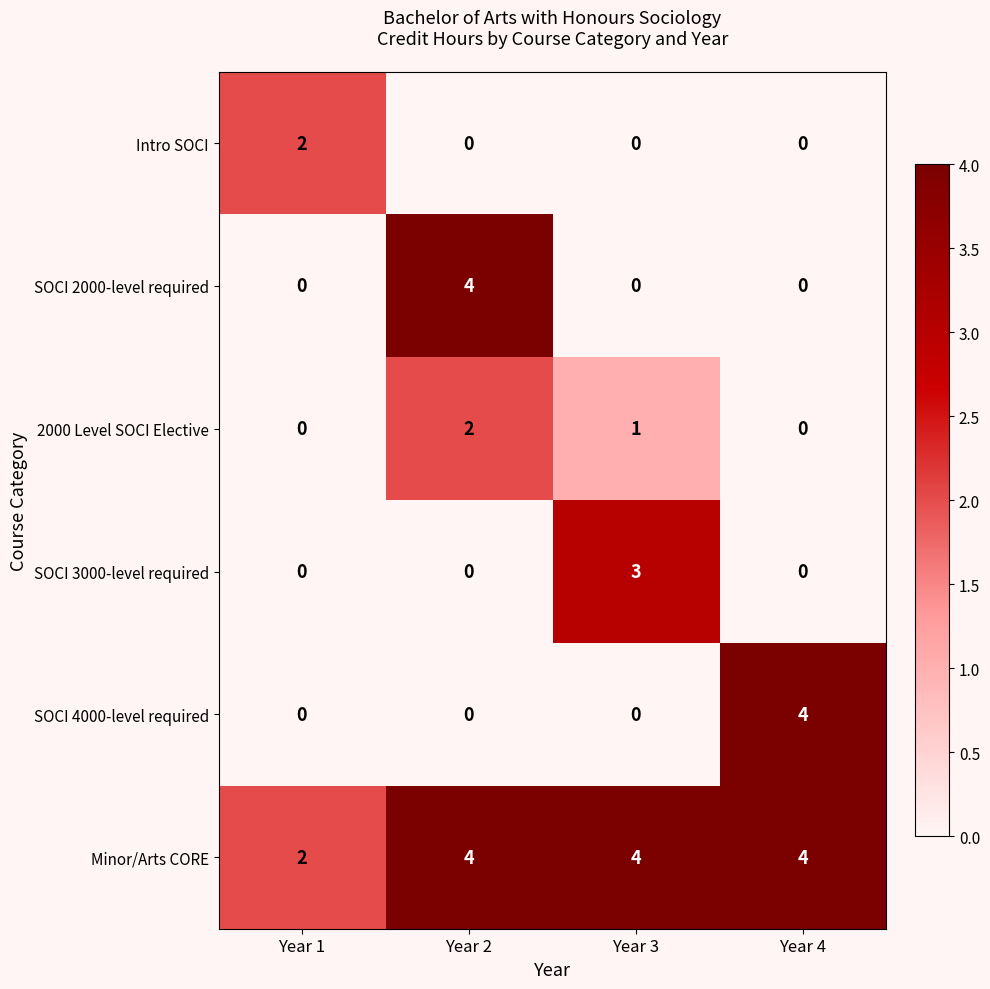

Which series has the largest total across all categories?

Minor/Arts CORE